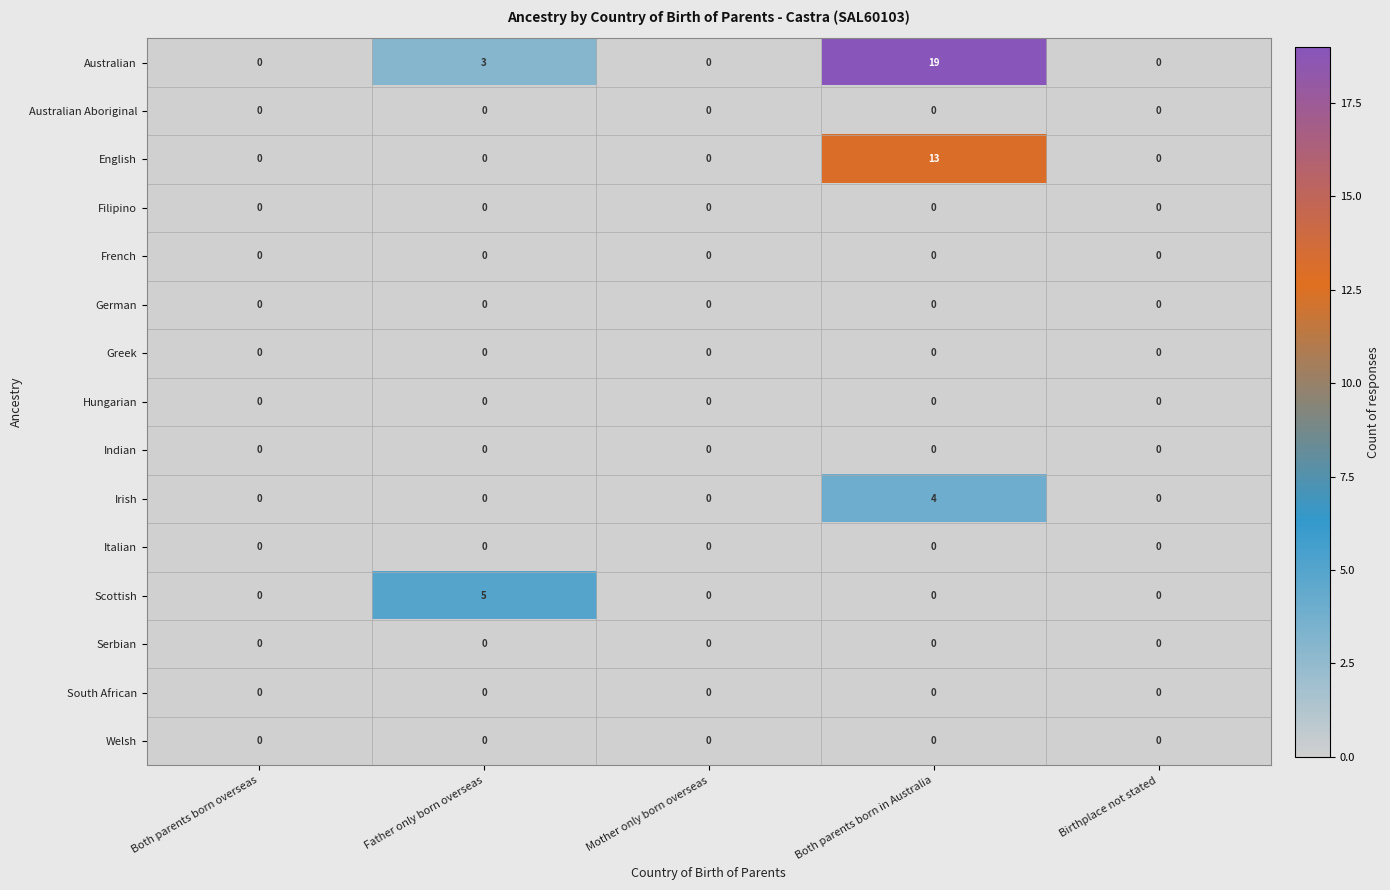

Which series has the largest total across all categories?

Australian